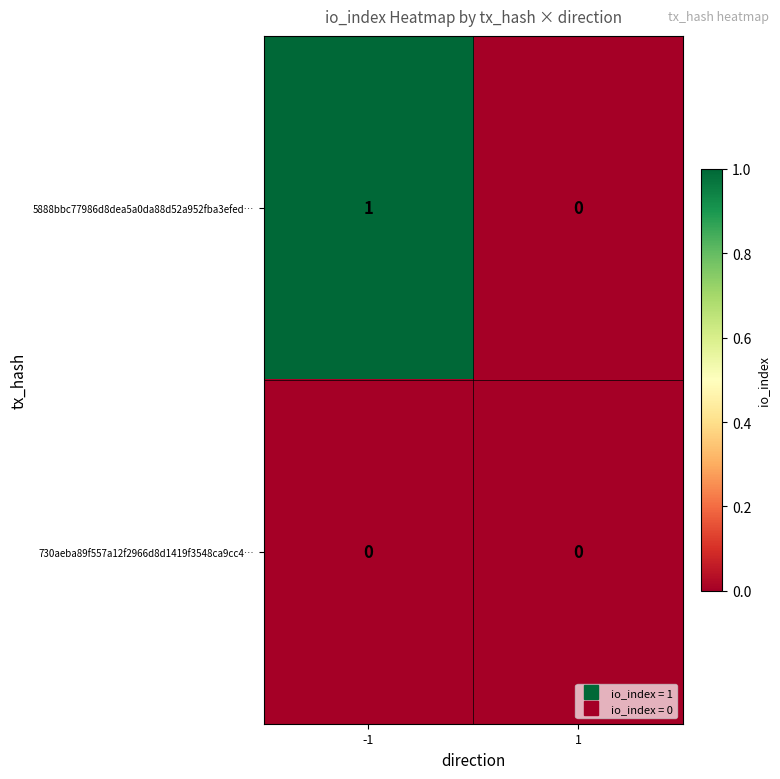

How many distinct data groups are displayed?

2